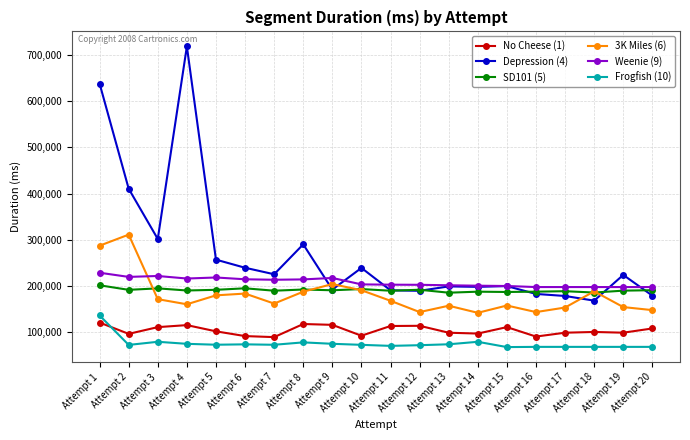

Which series changed the most between Attempt 4 and Attempt 17?

Depression (4)